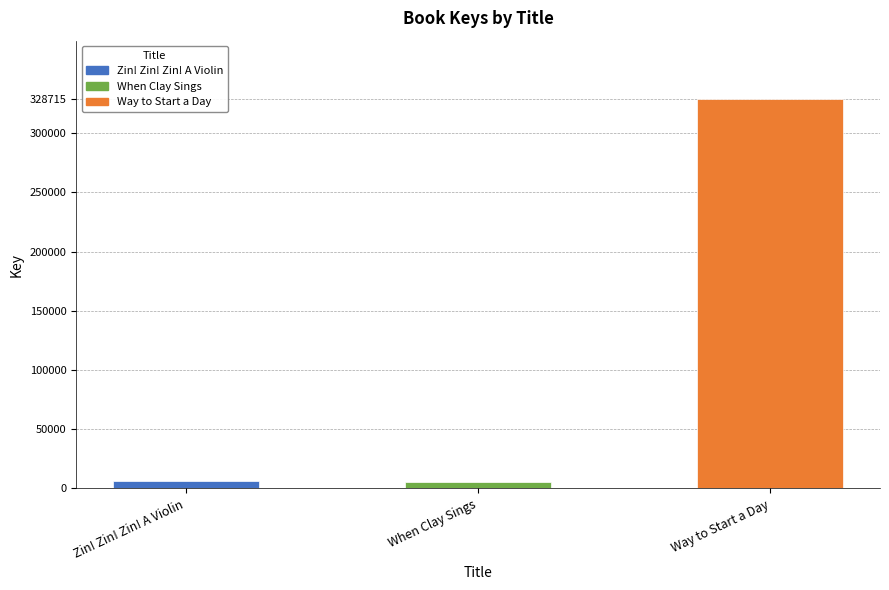

At which category does the chart reach its peak across all series?

Way to Start a Day